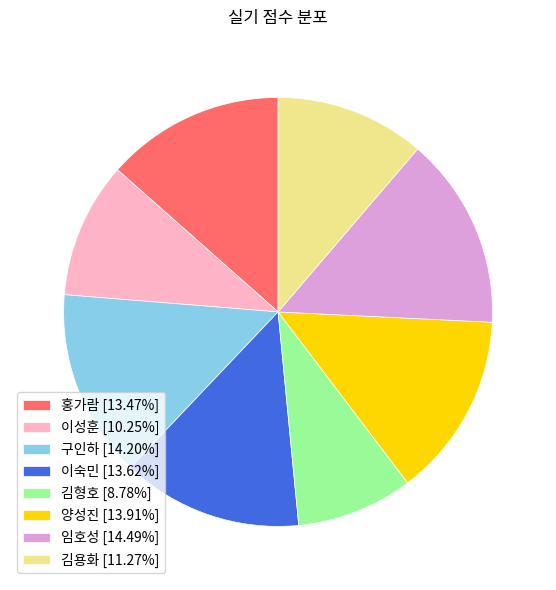

Does 임호성 [14.49%] represent more than half of the total?

No